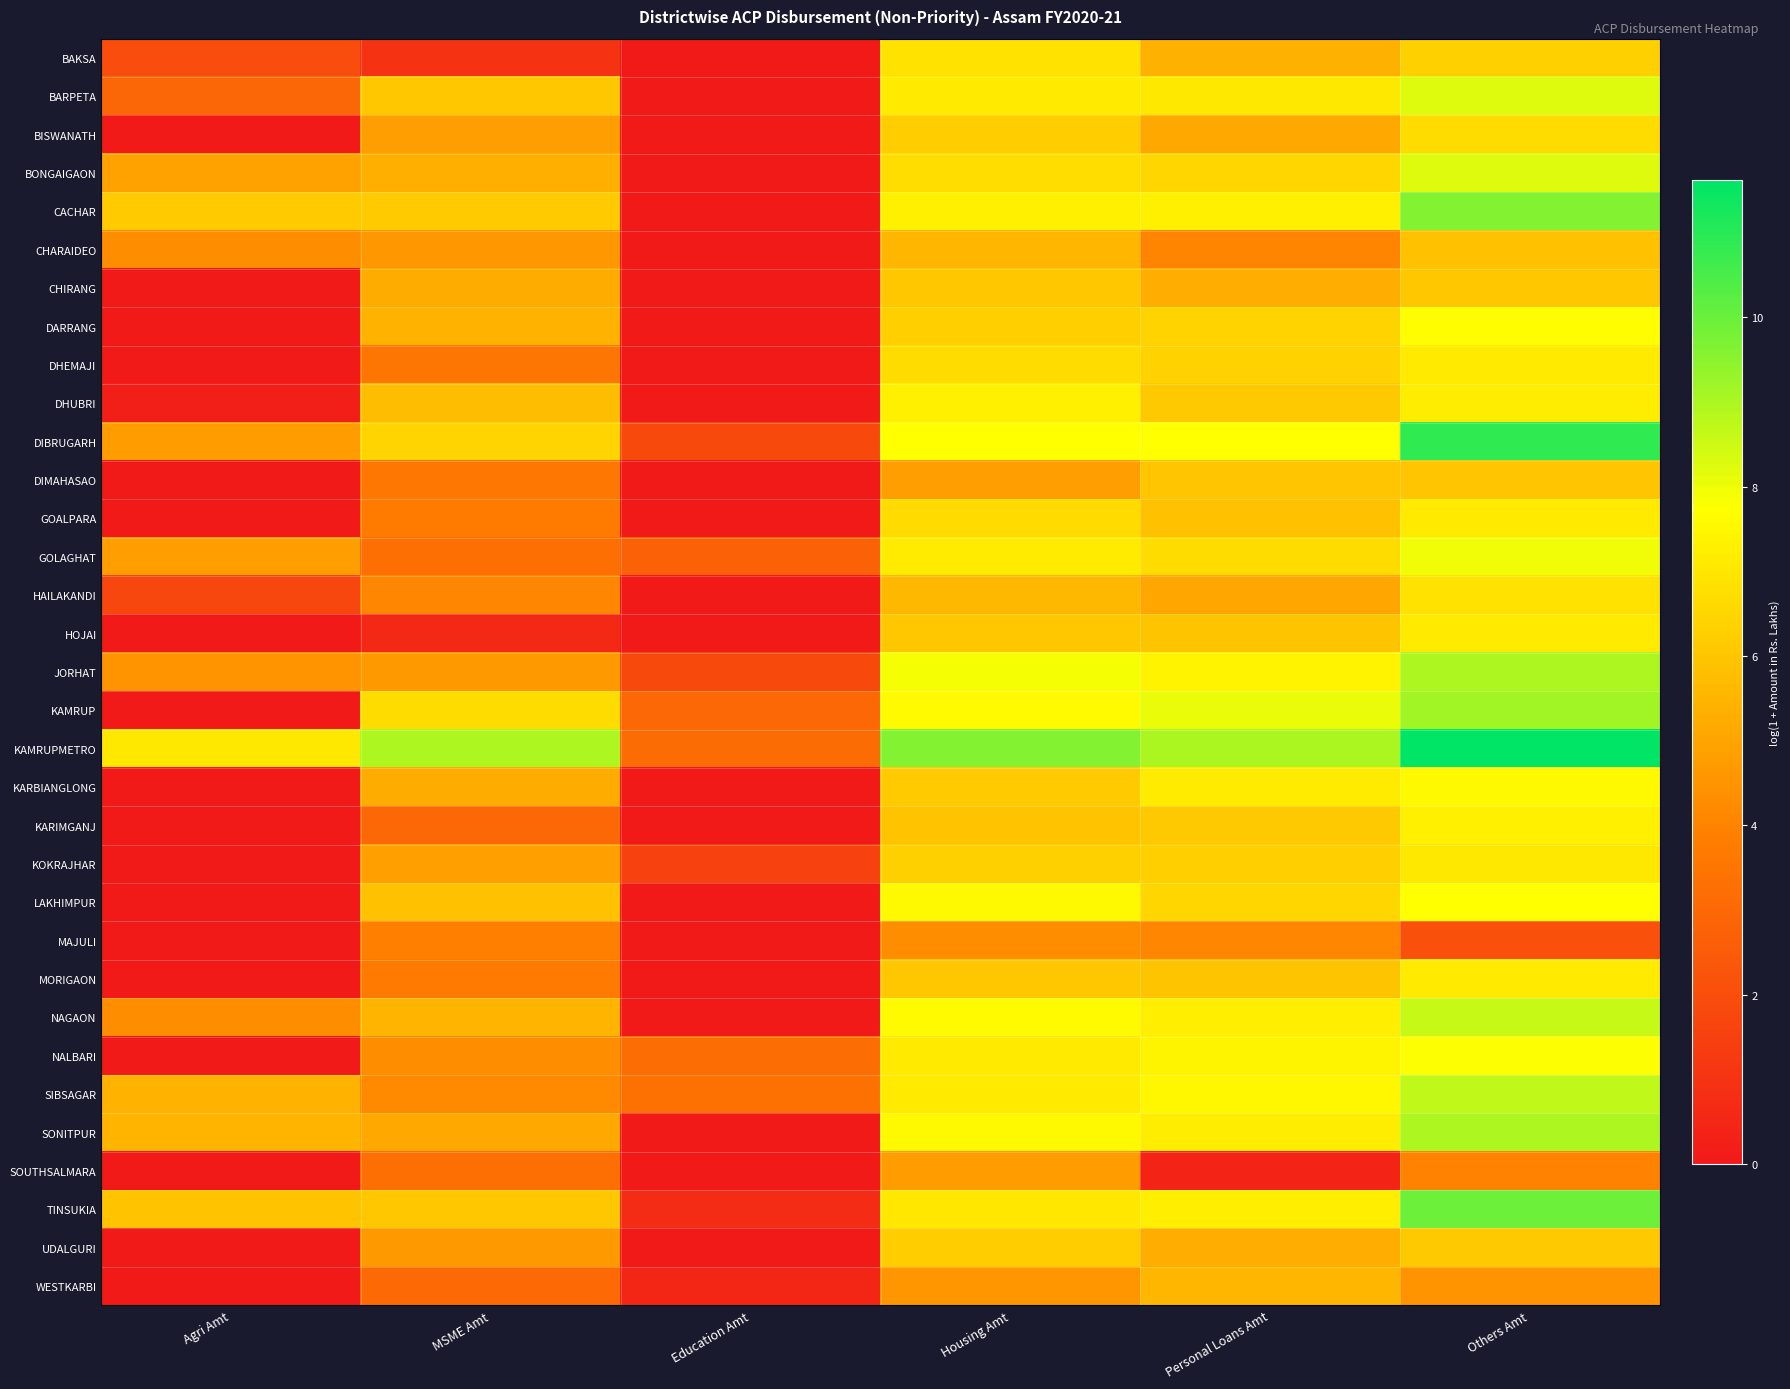

What is the maximum value shown in the chart?

11.6